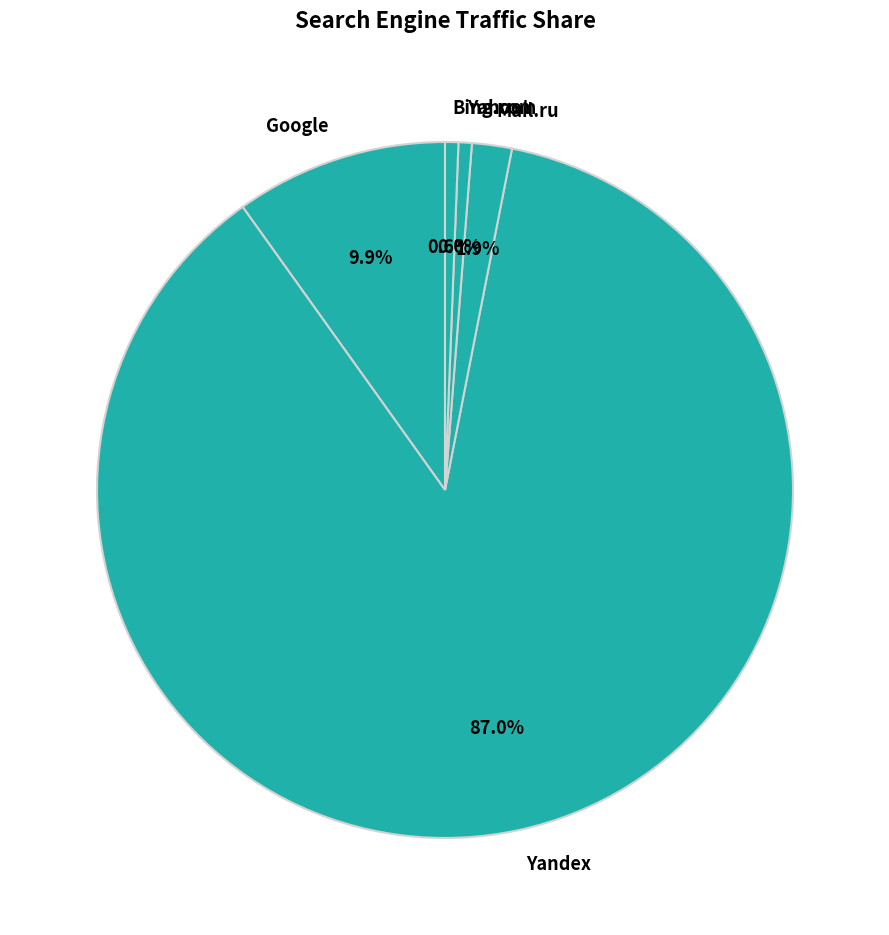

What is the majority slice?

Yandex